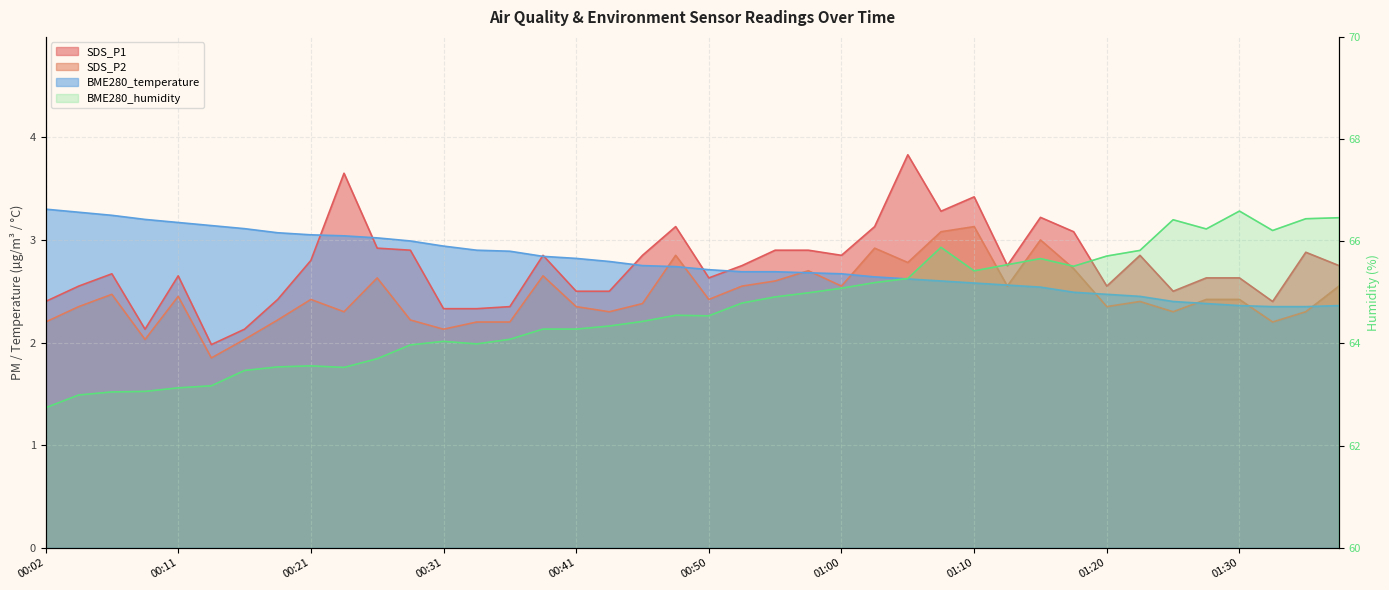

What position from the right is 00:36?

26